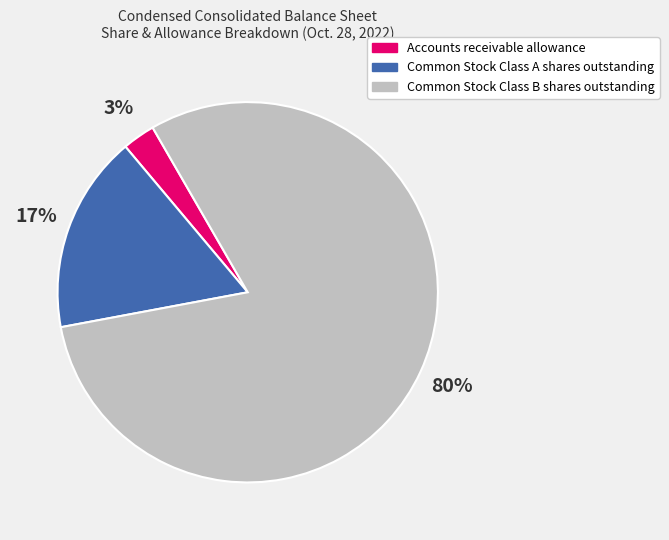

What is the largest slice in the pie chart?

Common Stock Class B shares outstanding